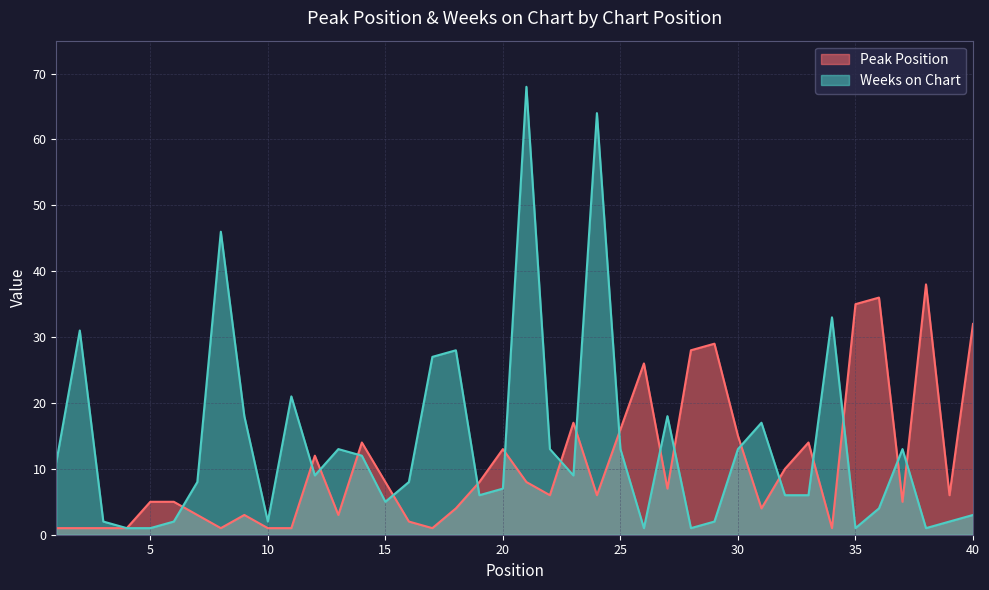

Rank the series at 32 from highest to lowest value.

Peak Position, Weeks on Chart